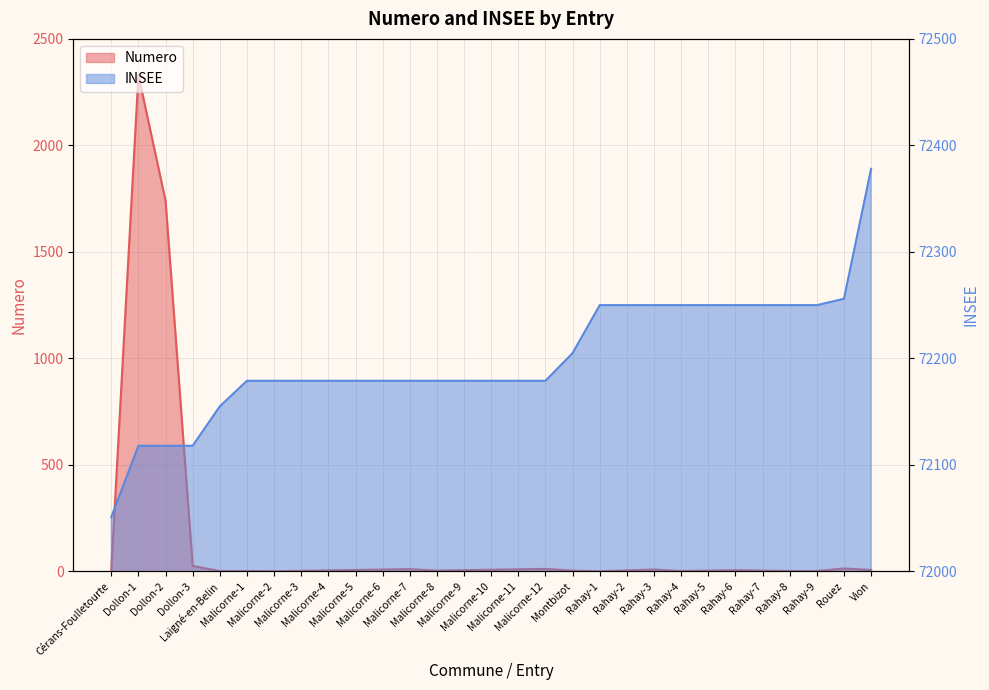

Which series has the largest range (max minus min)?

Numero